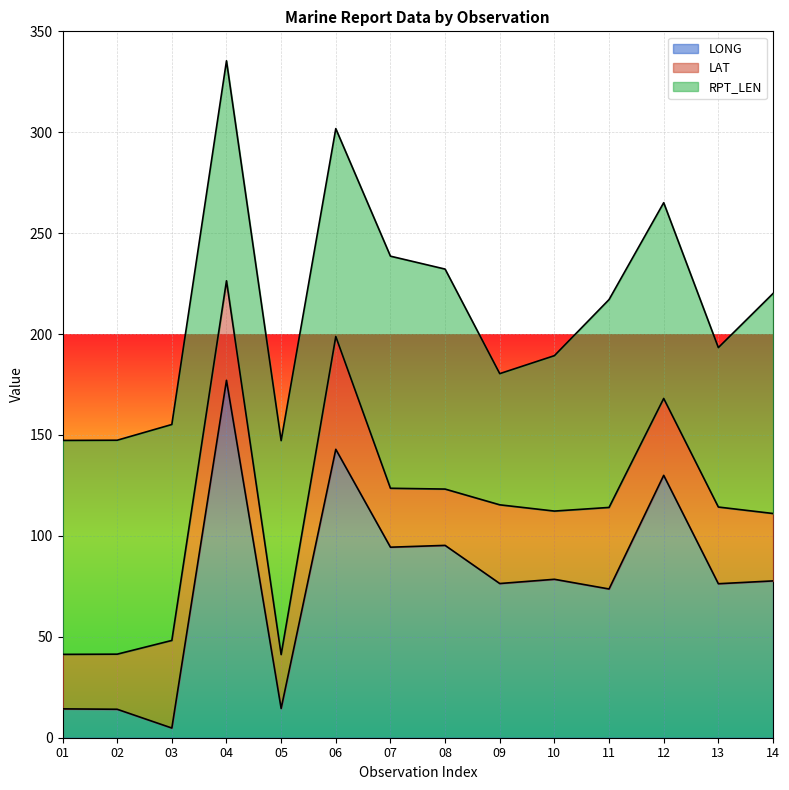

Where is the first local minimum for RPT_LEN?

06